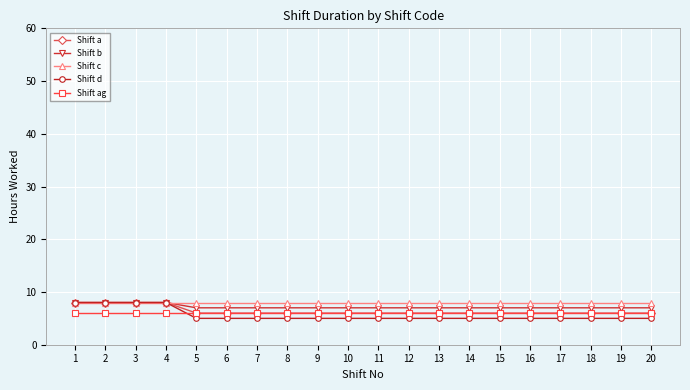

What value does the Shift a series have at 12?

6